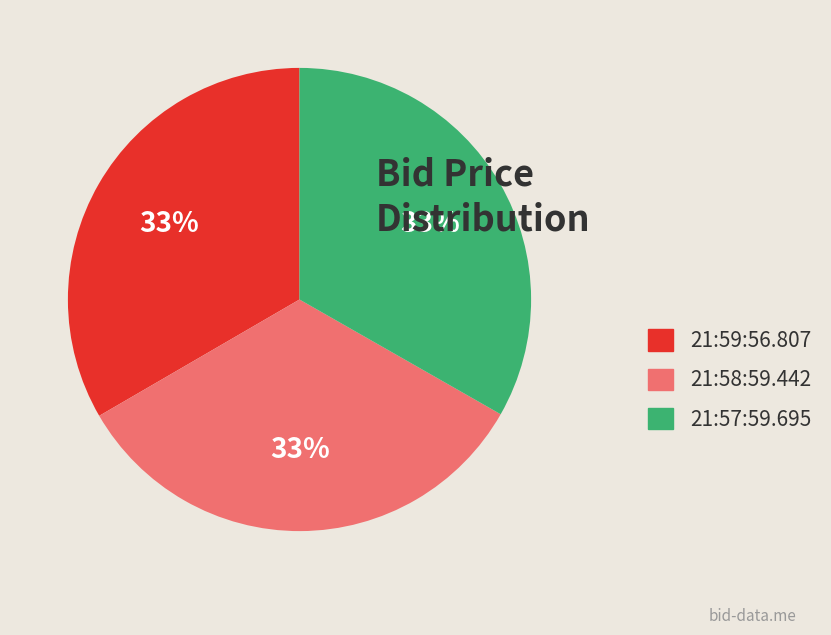

To the nearest percent, what portion does 21:58:59.442 represent?

33%